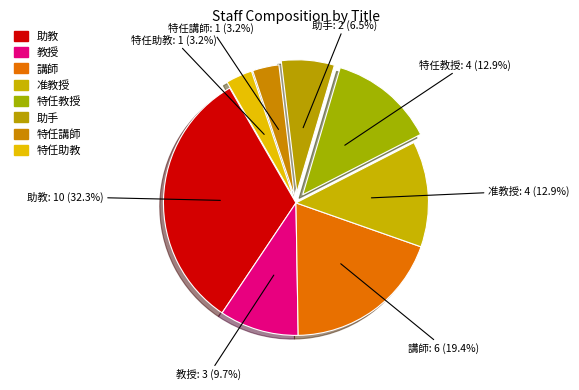

What is the ratio of the value at 特任講師 to the value at 准教授?

0.2